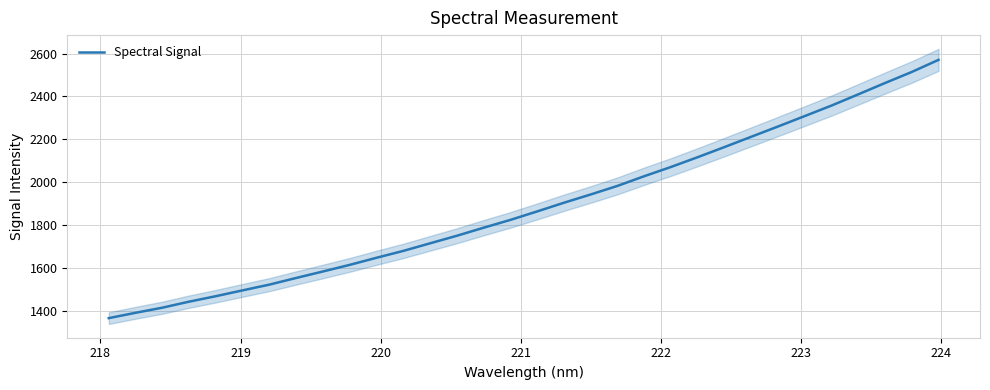

What is the value of the 23rd point from the left?

2116.5